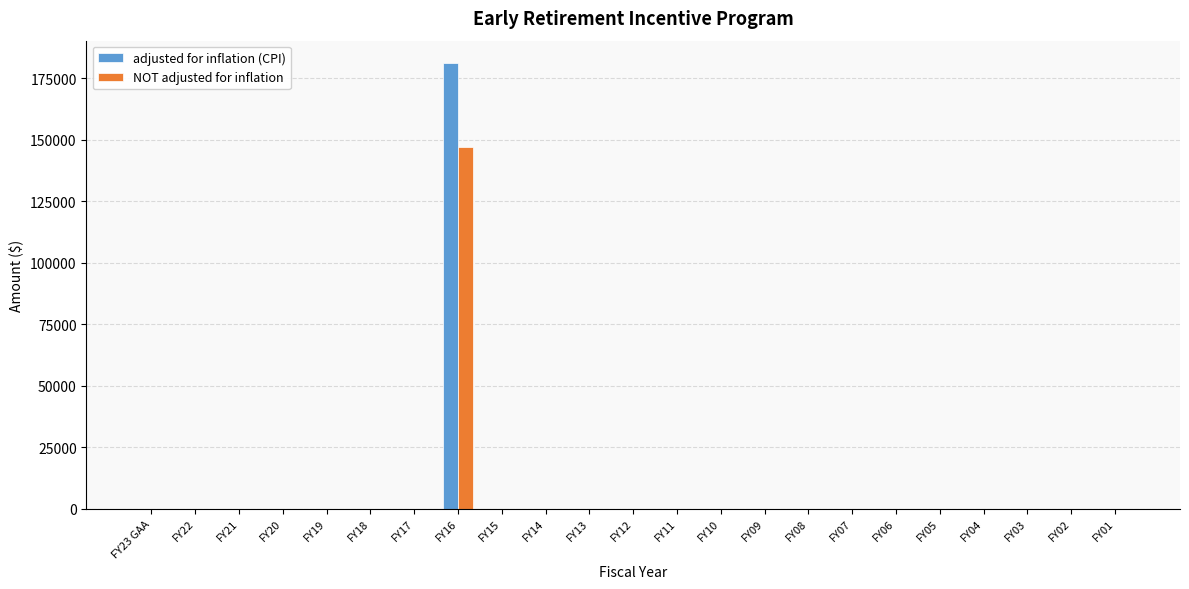

The value of NOT adjusted for inflation at FY11 is 0. True or false?

True